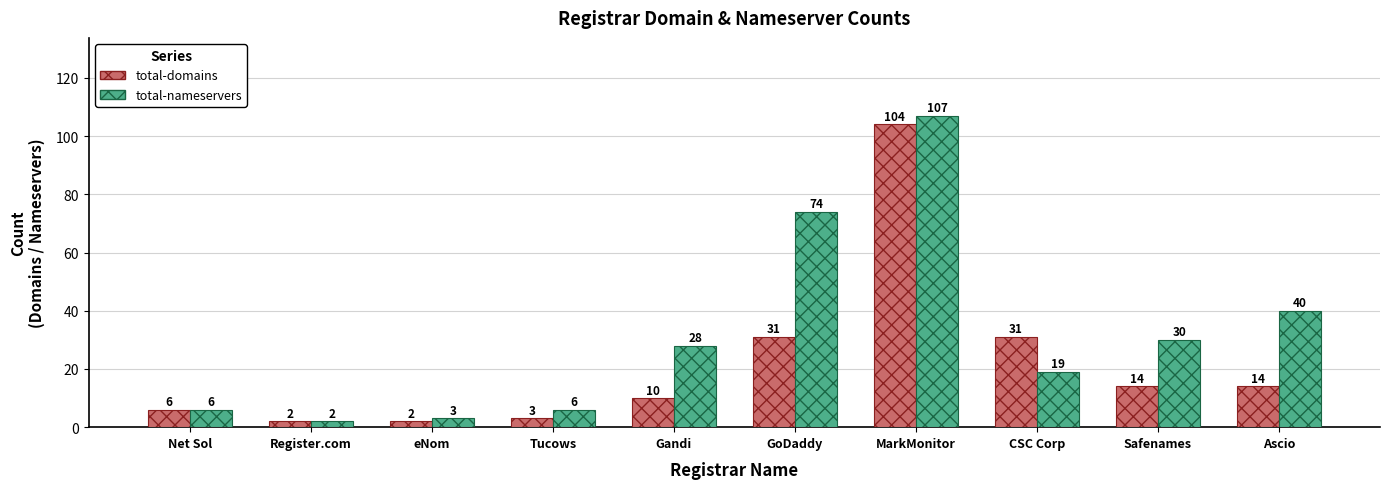

Rank the series by their average value, from lowest to highest.

total-domains, total-nameservers